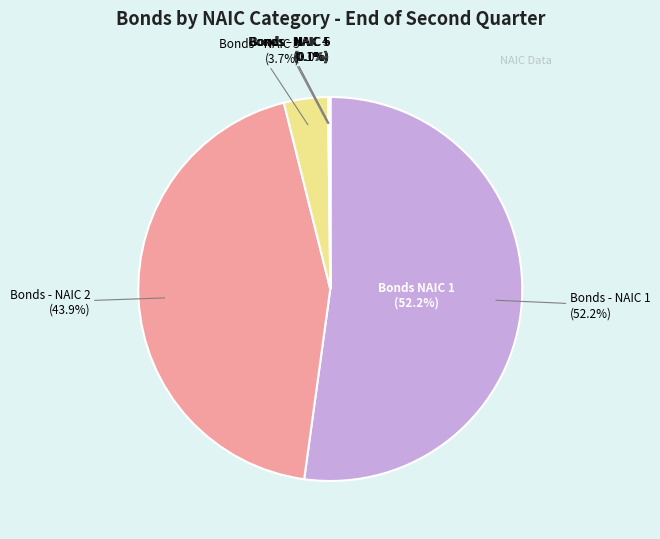

Is the sum of Bonds - NAIC 4 and Bonds - NAIC 2 greater than half?

No